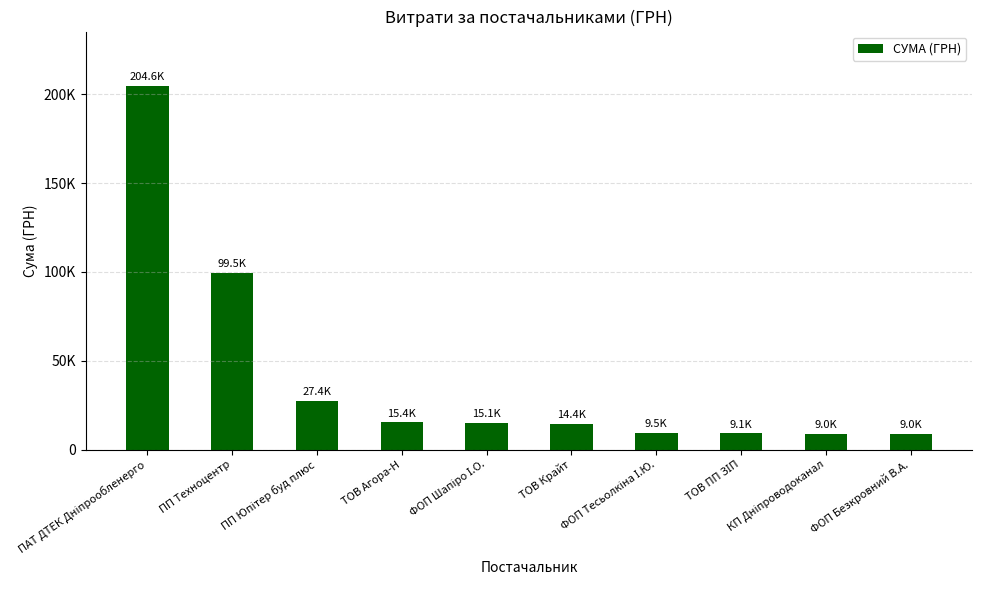

At which label does the data first exceed 15110?

ПАТ ДТЕК Дніпрообленерго